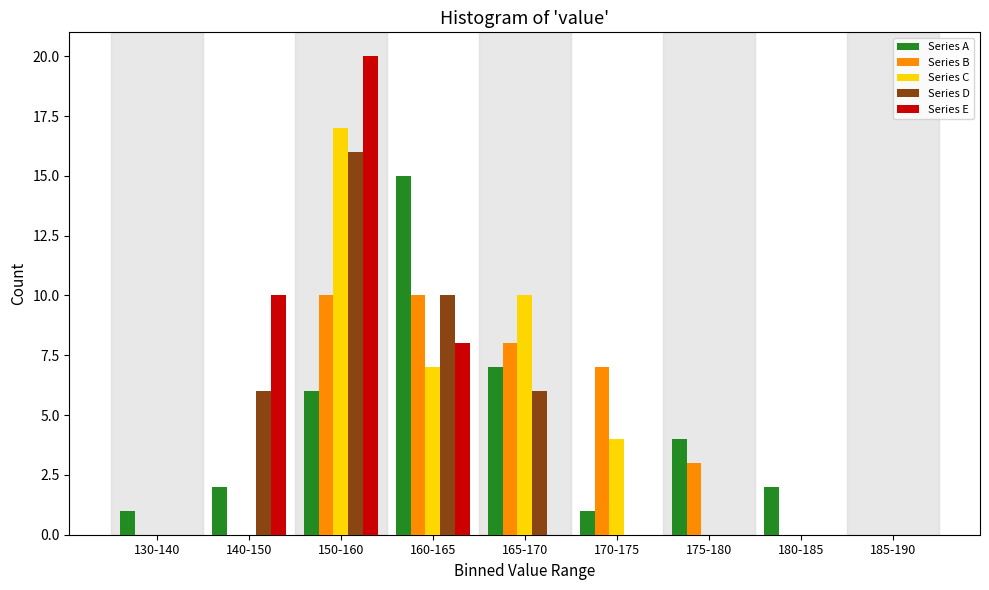

Is the value of Series C at 140-150 greater than the value of Series D at 150-160?

No